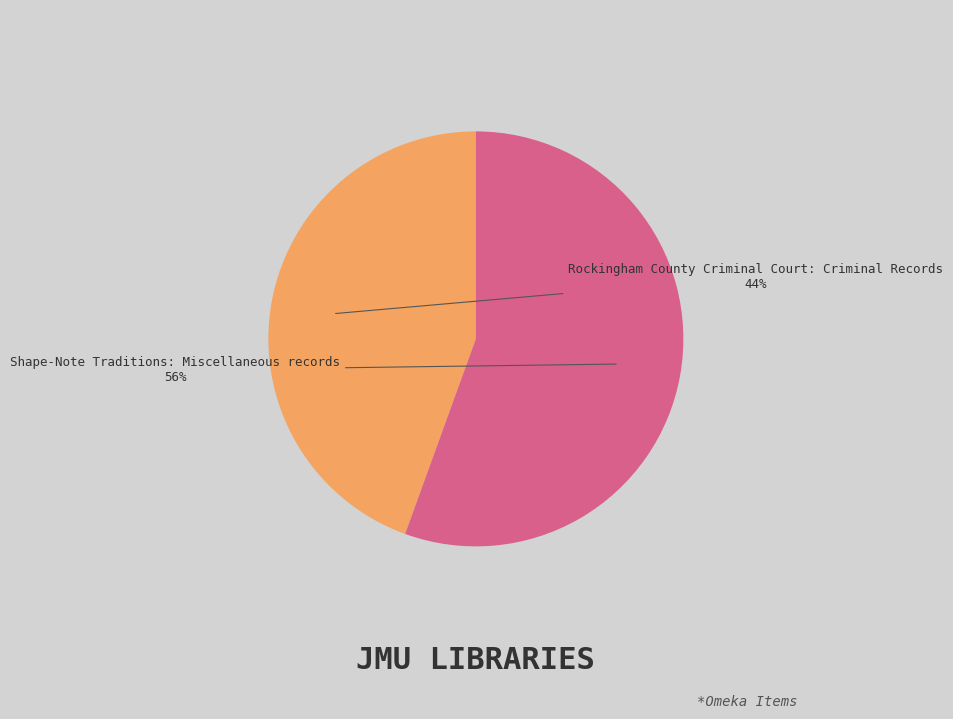

What percentage is the Rockingham County Criminal Court: Criminal Records slice, to the nearest percent?

44%